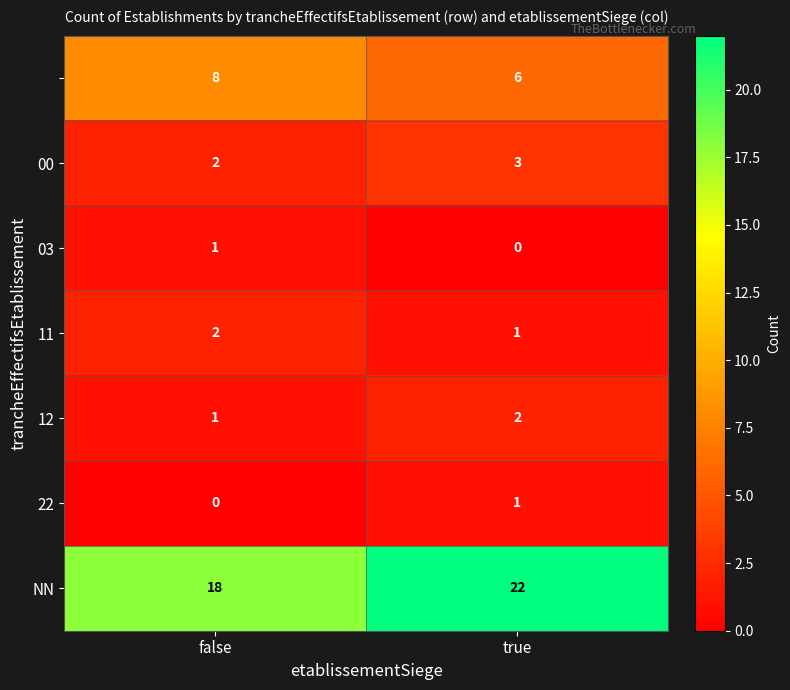

What is the difference between the highest and lowest values at false?

18